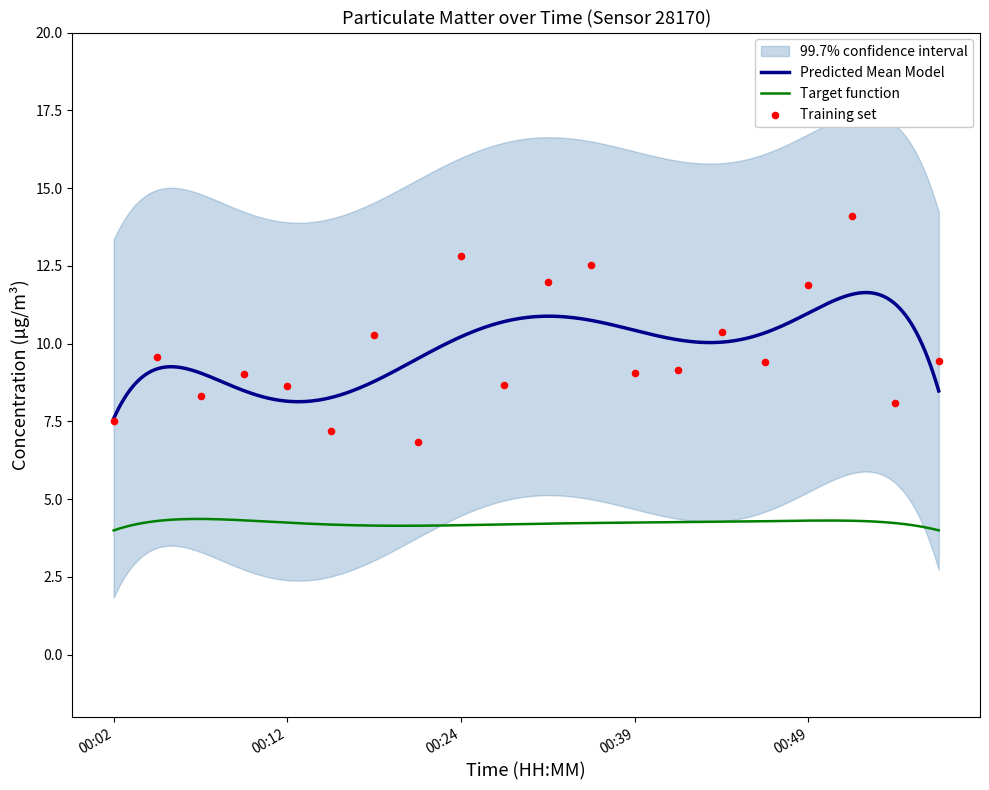

Which has a higher value, 00:49 or 00:32?

00:32